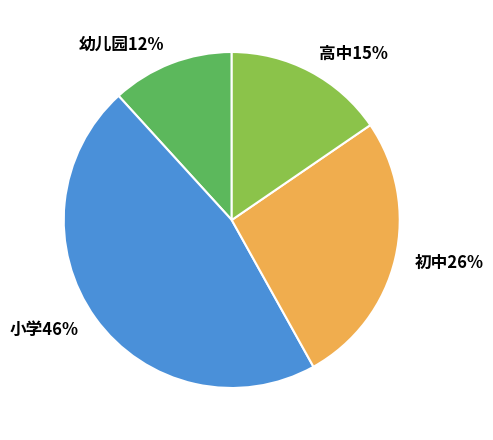

To the nearest percent, what is the average slice percentage?

25%